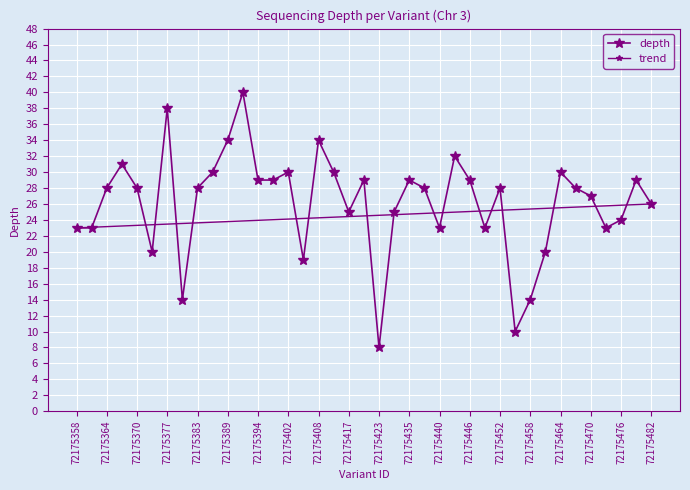

Approximately how many times larger is the value at 72175446 compared to 72175367?

0.9